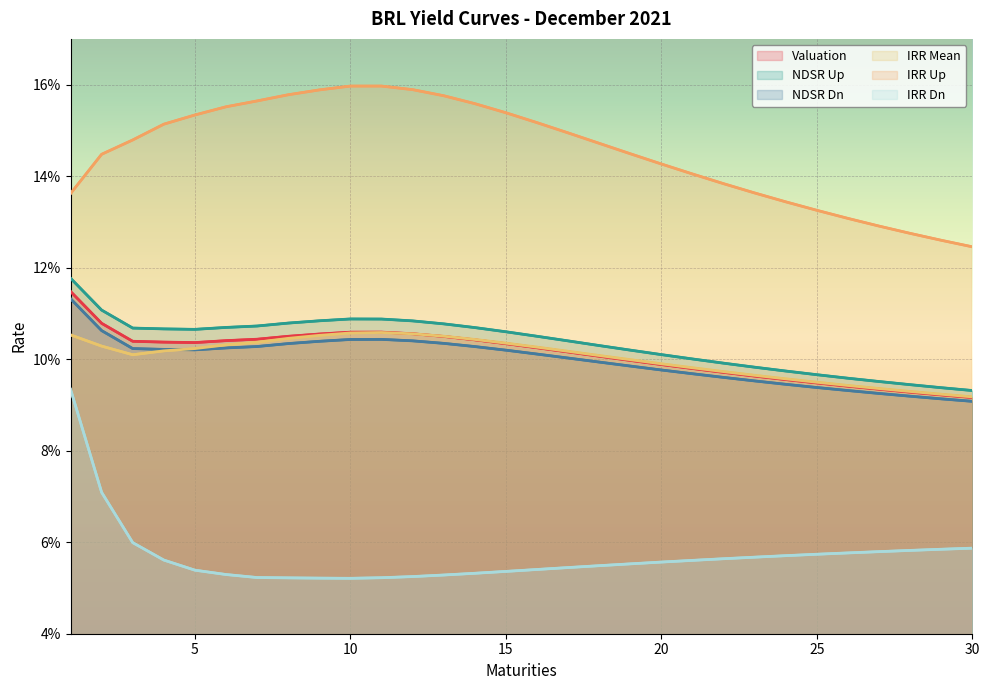

At how many categories does at least one series exceed 0?

30